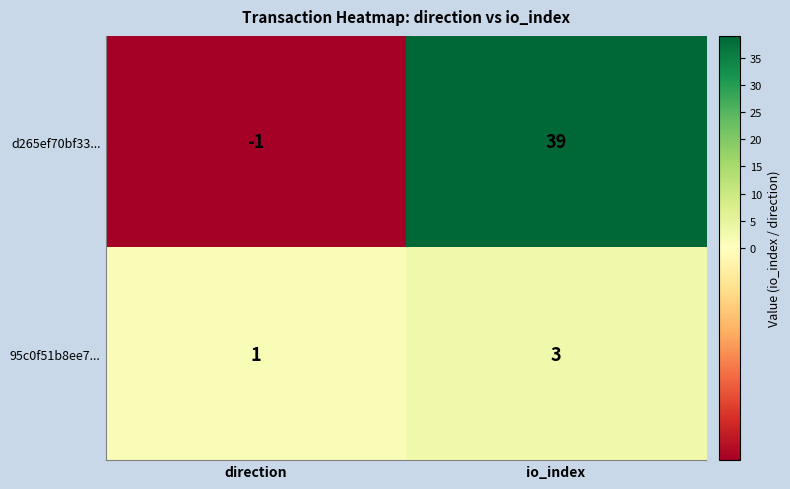

What is the sum of the d265ef70bf33... values at io_index and direction?

38